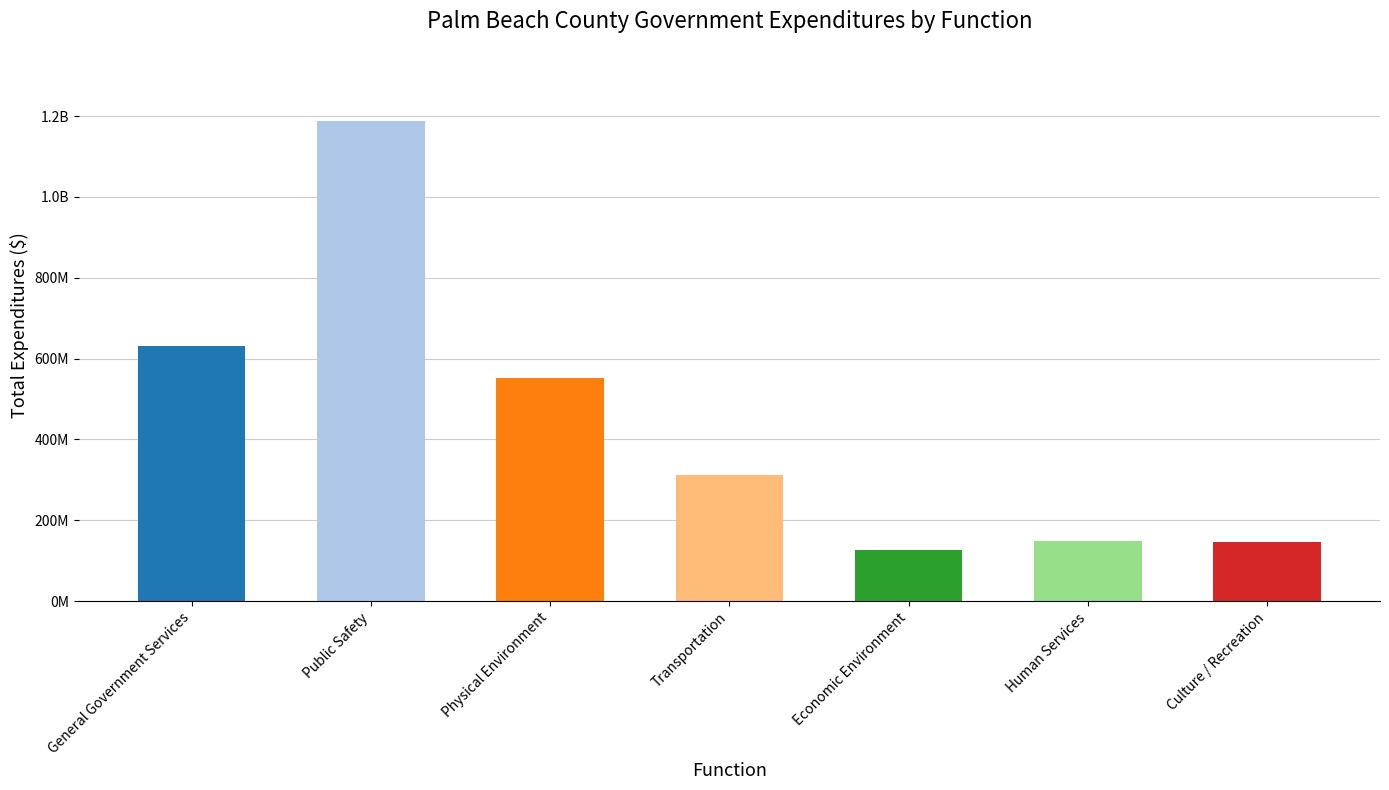

True or false: the data shows 150893546.0 at Transportation.

False